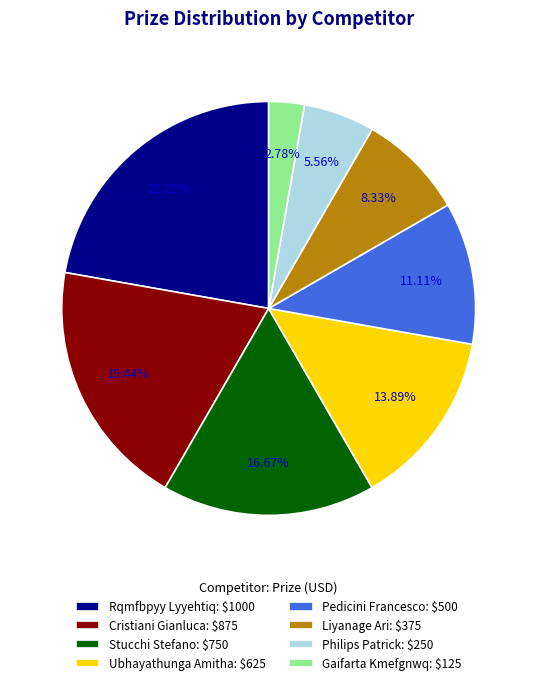

Rank the categories by value from lowest to highest.

Gaifarta Kmefgnwq, Philips Patrick, Liyanage Ari, Pedicini Francesco, Ubhayathunga Amitha, Stucchi Stefano, Cristiani Gianluca, Rqmfbpyy Lyyehtiq